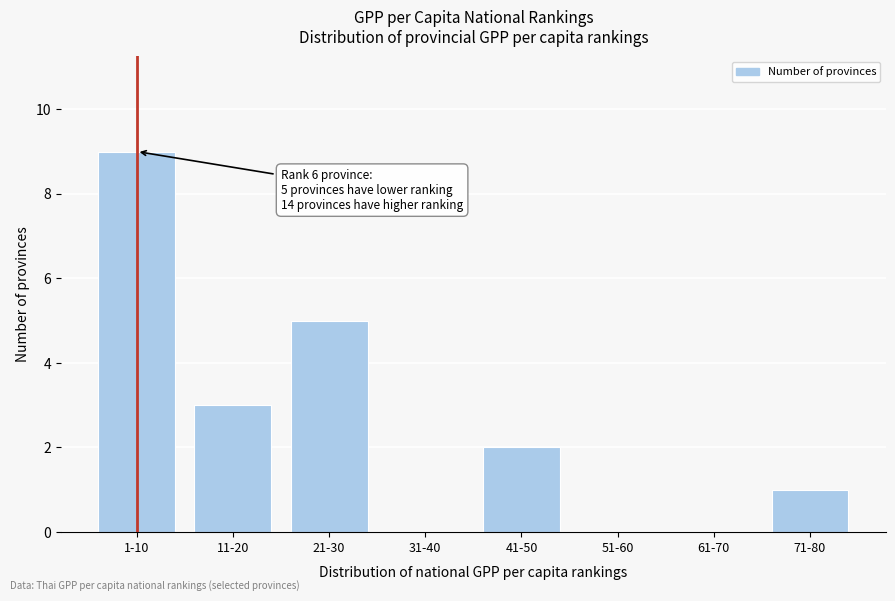

Reading left to right, list all the values displayed in this chart.

1-10=9	11-20=3	21-30=5	31-40=0	41-50=2	51-60=0	61-70=0	71-80=1